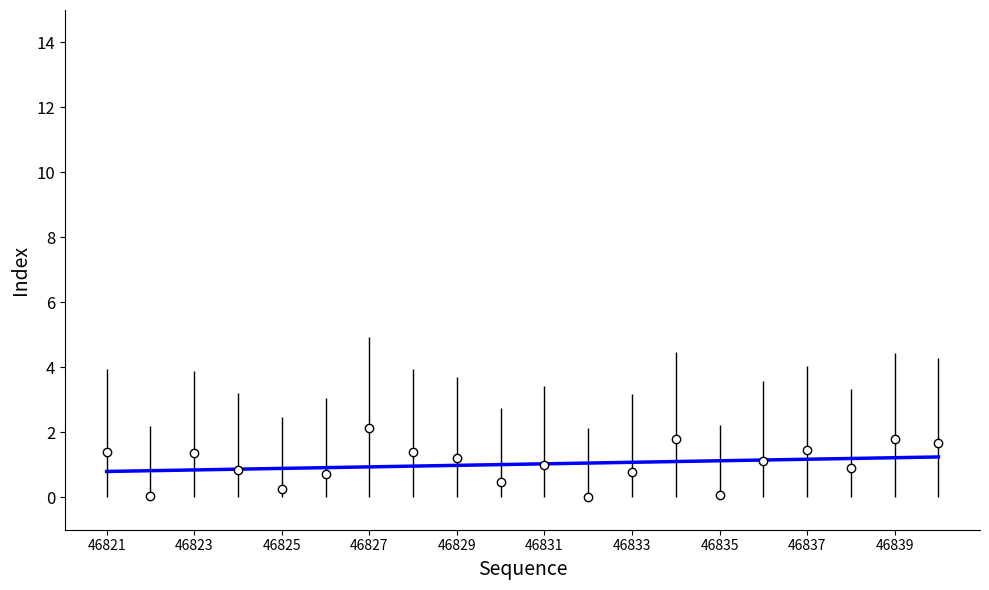

Which category has the highest value across all series?

46827